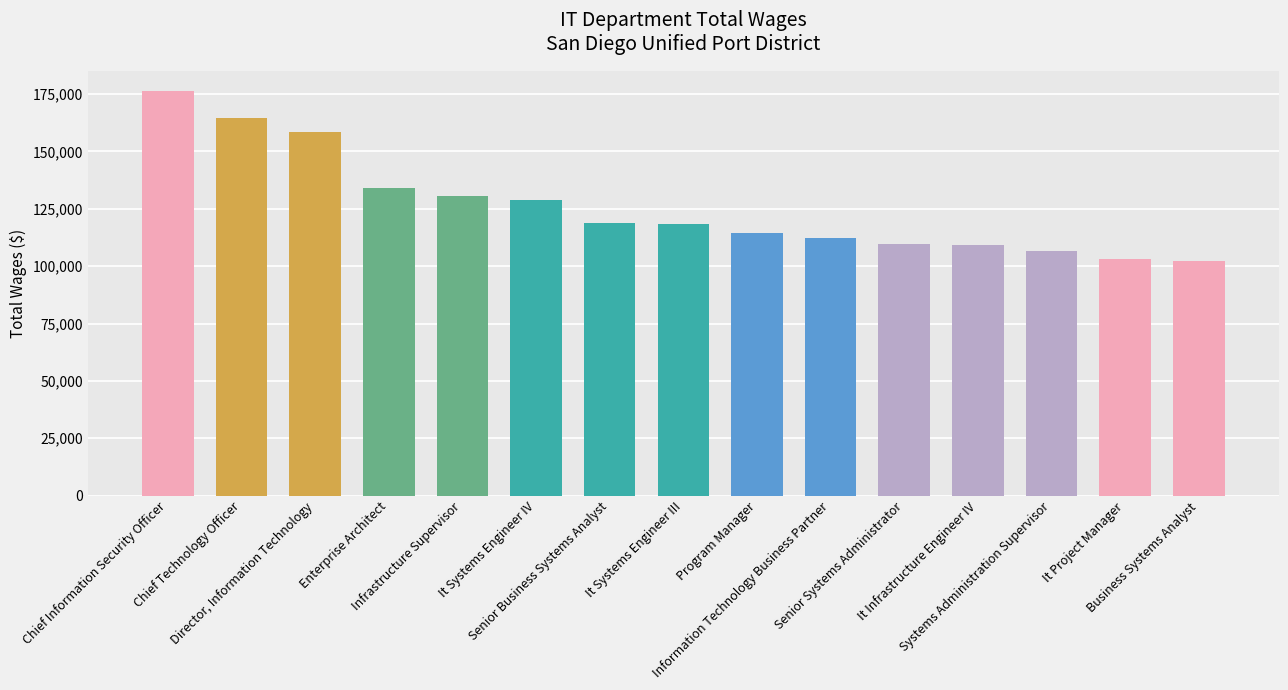

What is the value of the 11th bar from the left?

109650